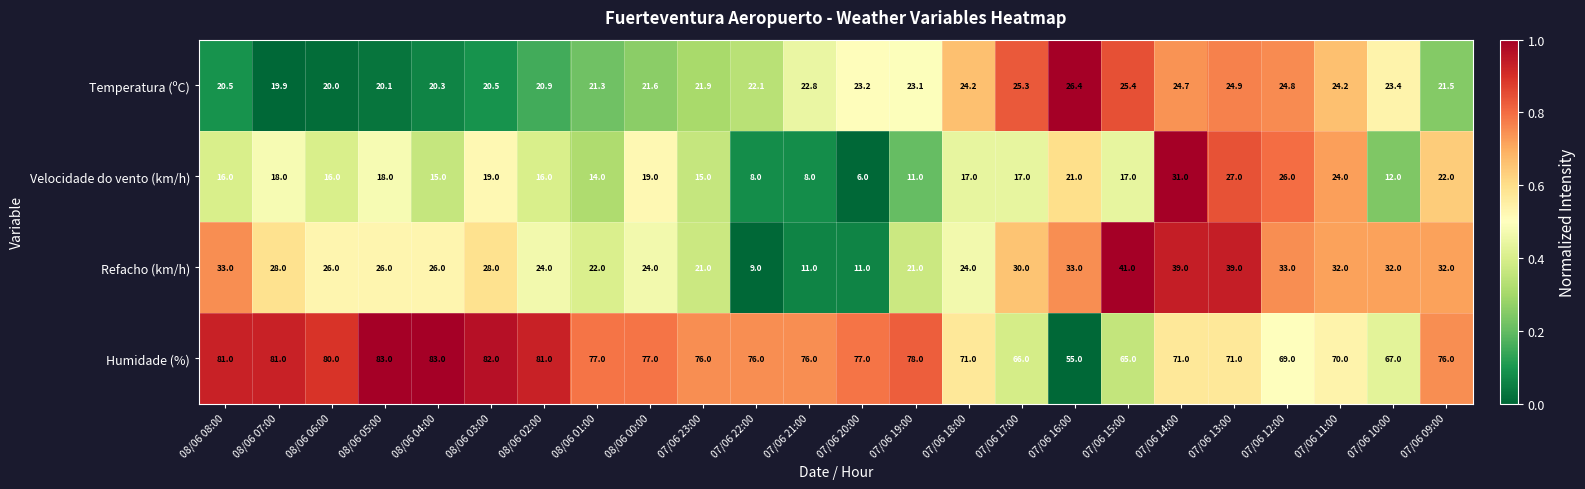

What is the average value of the Refacho (km/h) series?

26.9